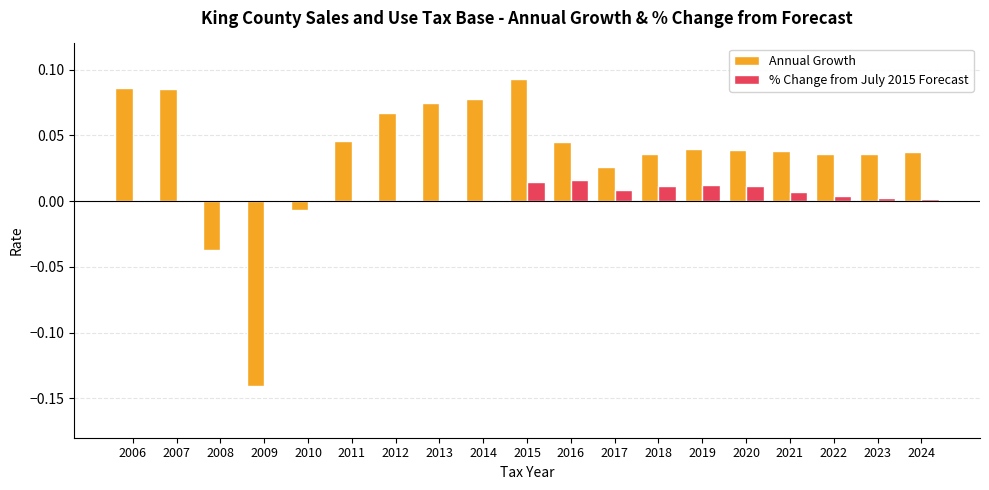

Between 2006 and 2009, which series saw the biggest shift?

Annual Growth